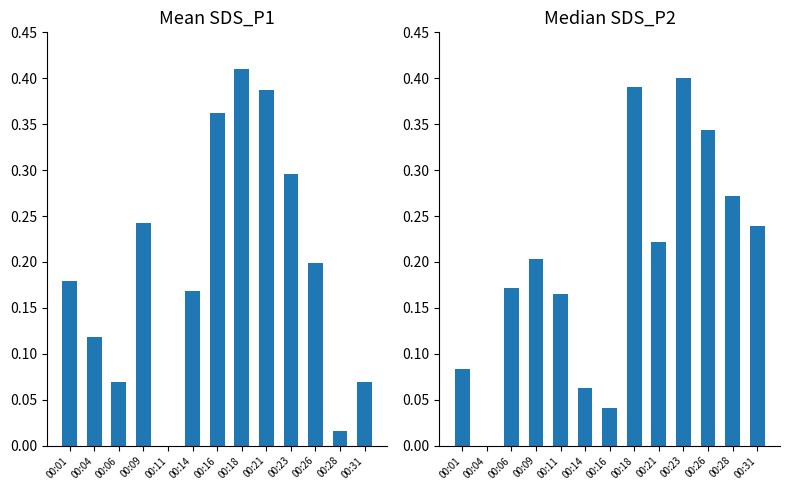

What is the average value of the Median SDS_P2 series?

0.2